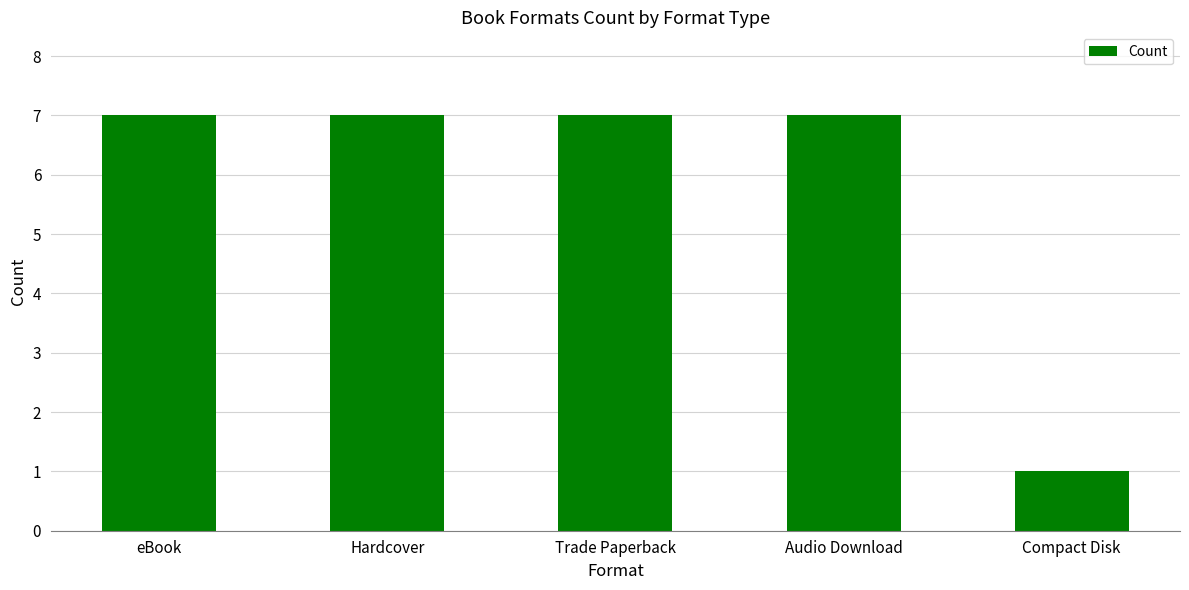

Which label corresponds to the smallest value in the chart?

Compact Disk